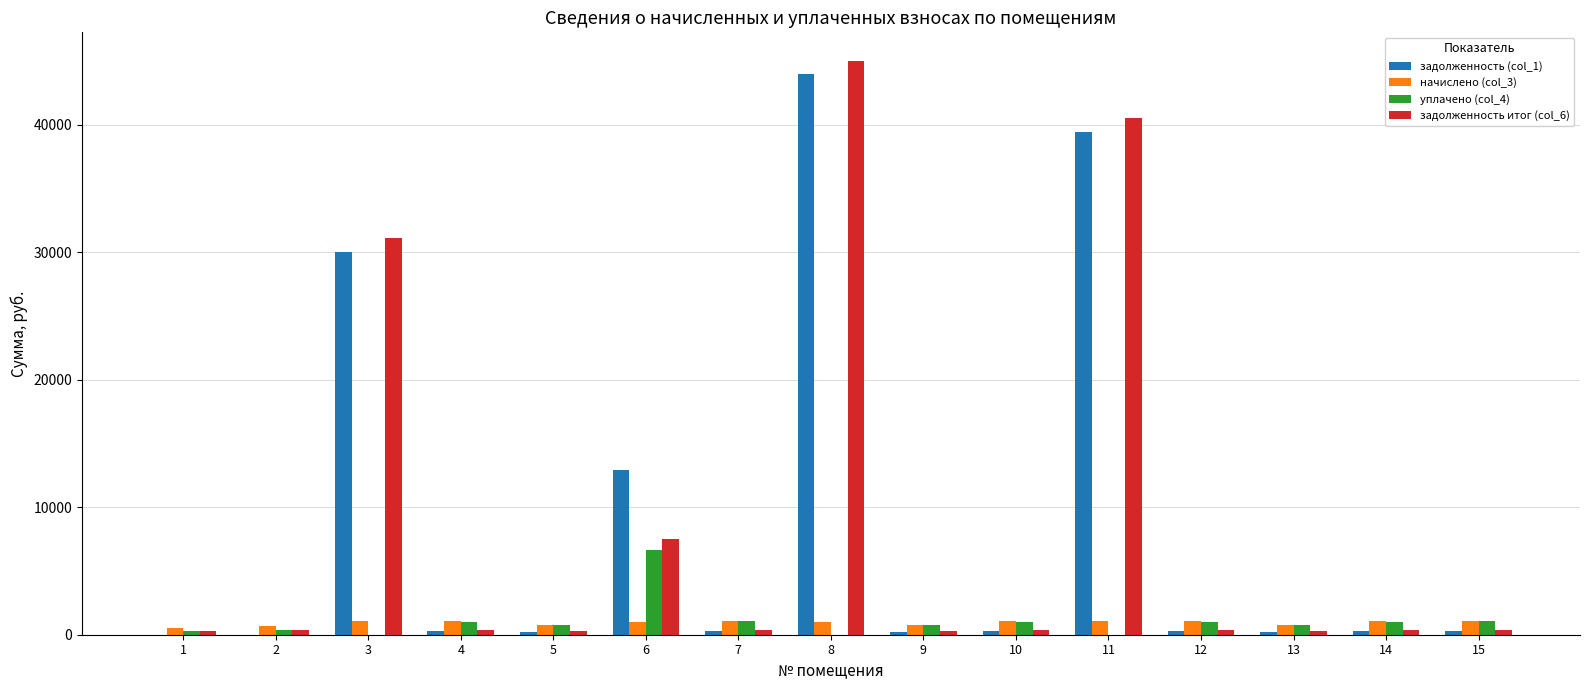

Are the bars horizontal?

No